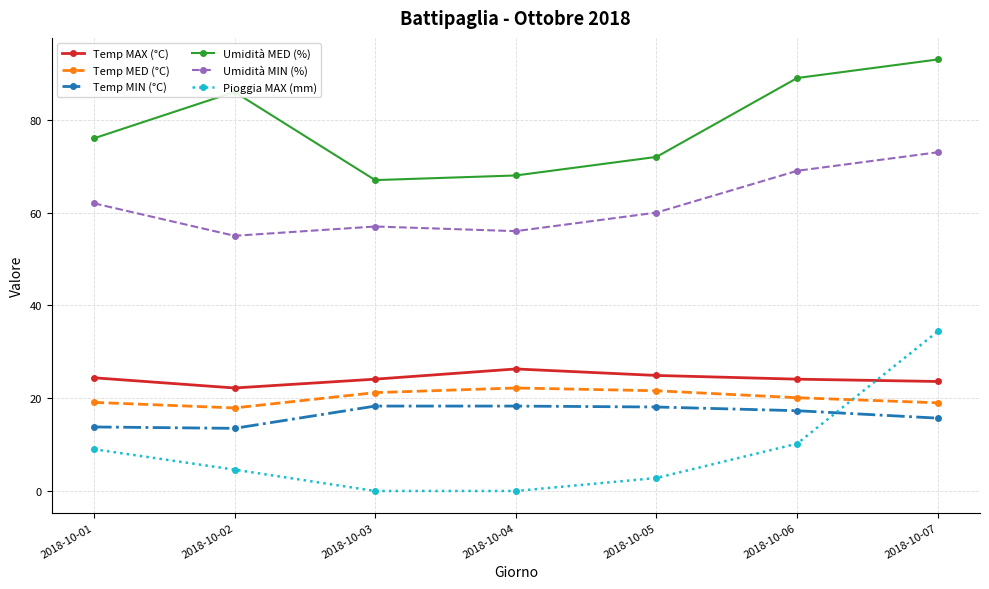

What is the value of the Pioggia MAX (mm) point at the 5th from the left?

2.8